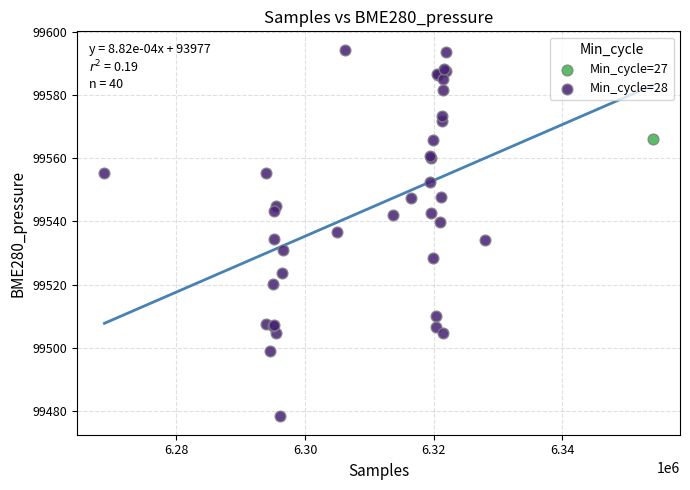

What are all the series names shown in the legend?

Min_cycle=27, Min_cycle=28